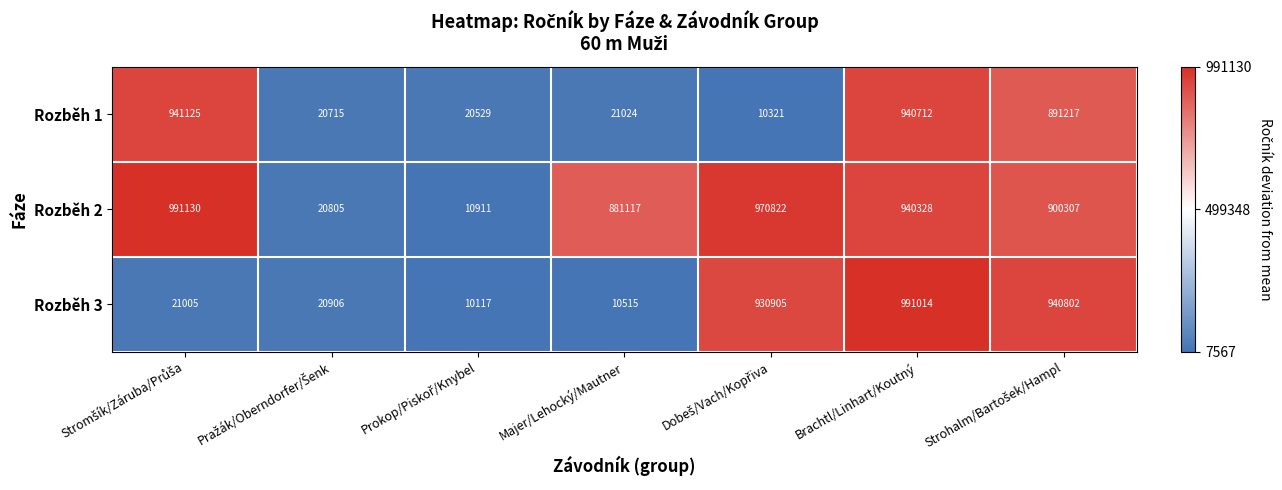

At which label is Rozběh 2 closest to 501020?

Majer/Lehocký/Mautner